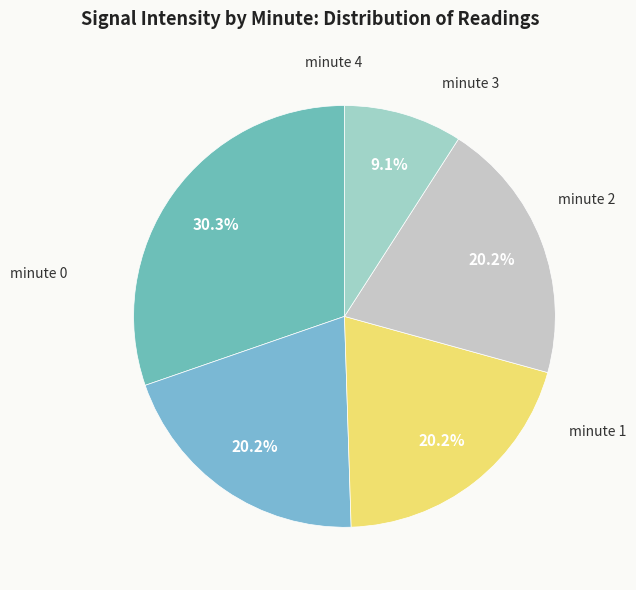

Is there a majority slice in this chart?

No